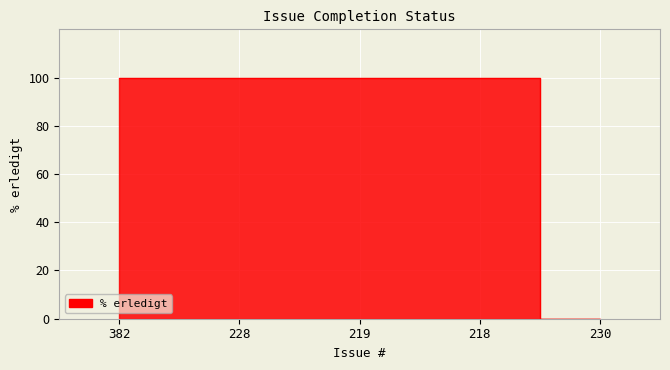

Which category has the highest value across all series?

382